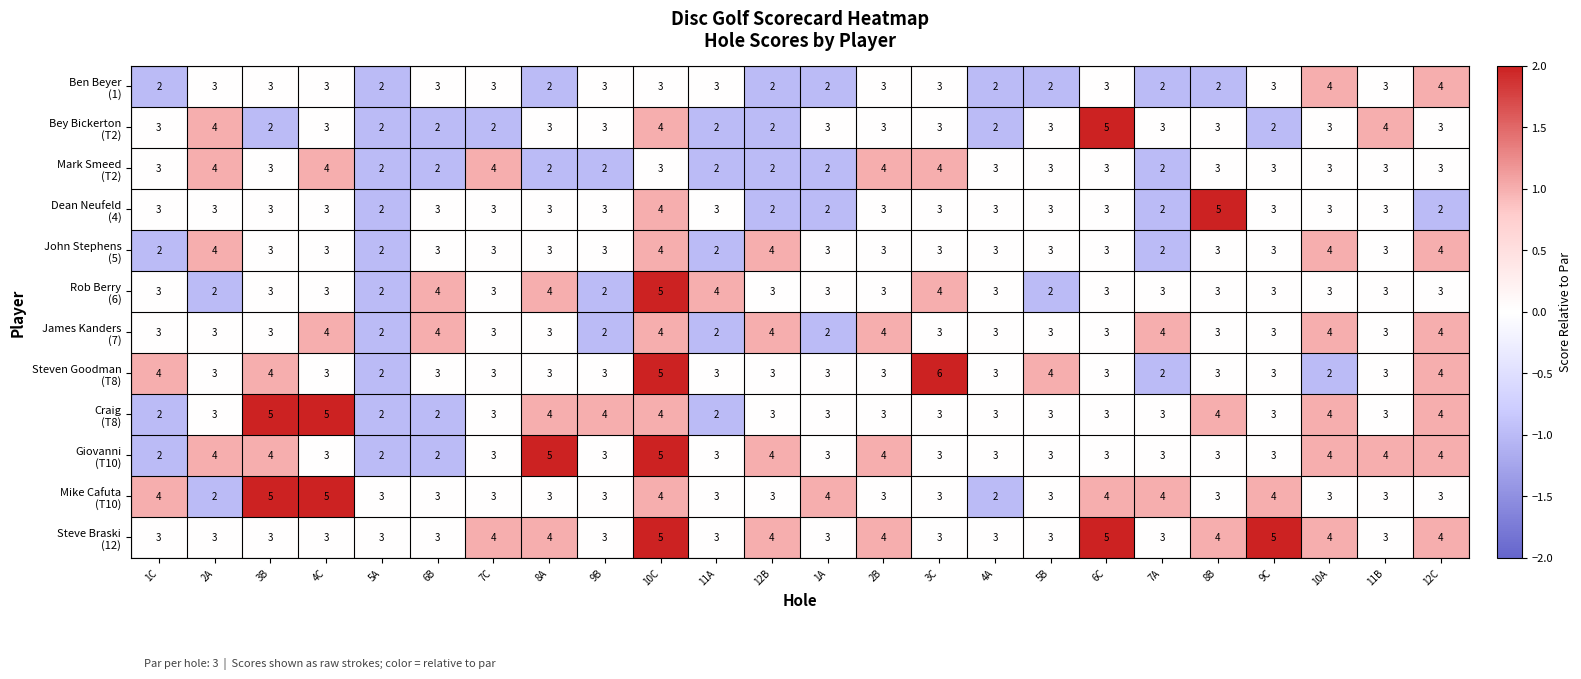

At which category is the sum across all series the highest?

10C